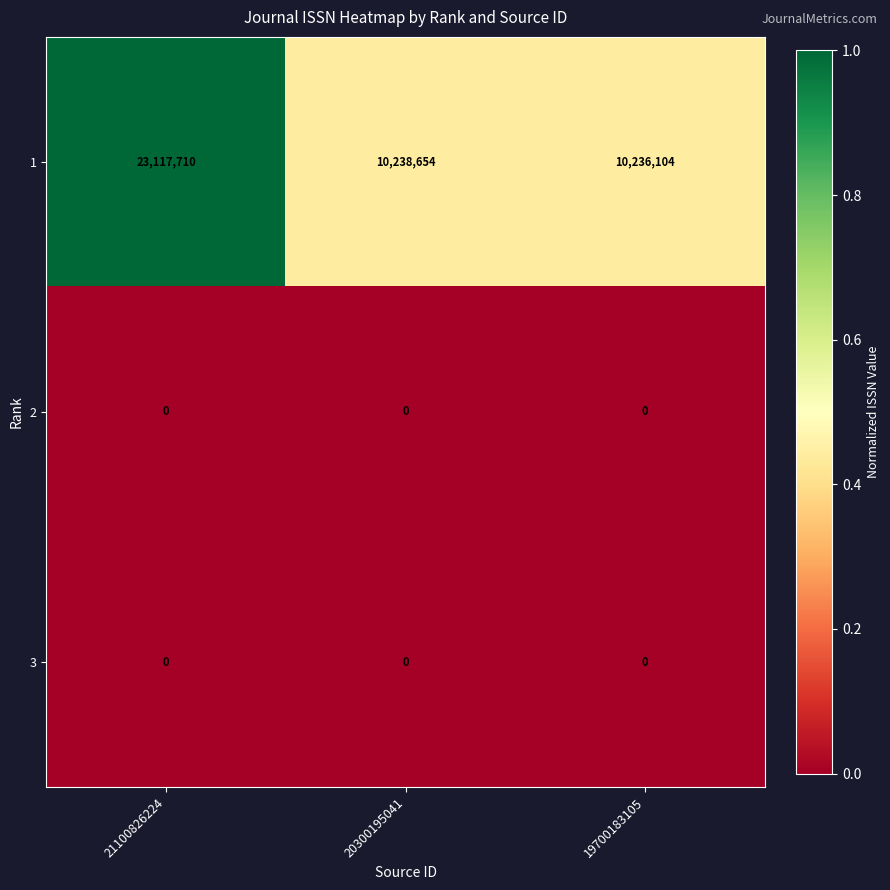

Reading left to right, what are all the values shown in this chart?

1: 23117710	10238654	10236104
2: 0	0	0
3: 0	0	0